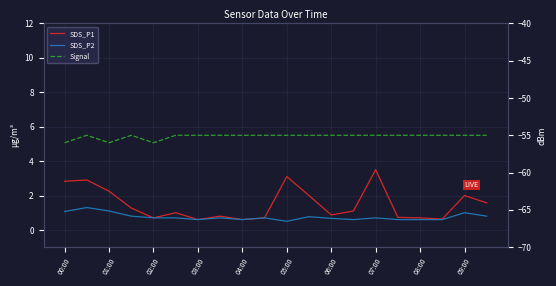

True or false: Signal and SDS_P2 intersect in this chart.

False